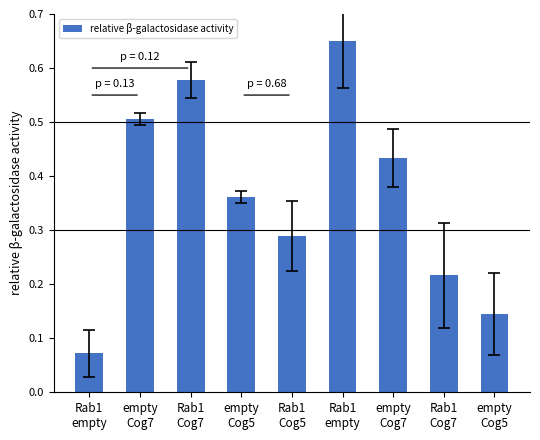

What is the average value?

0.4